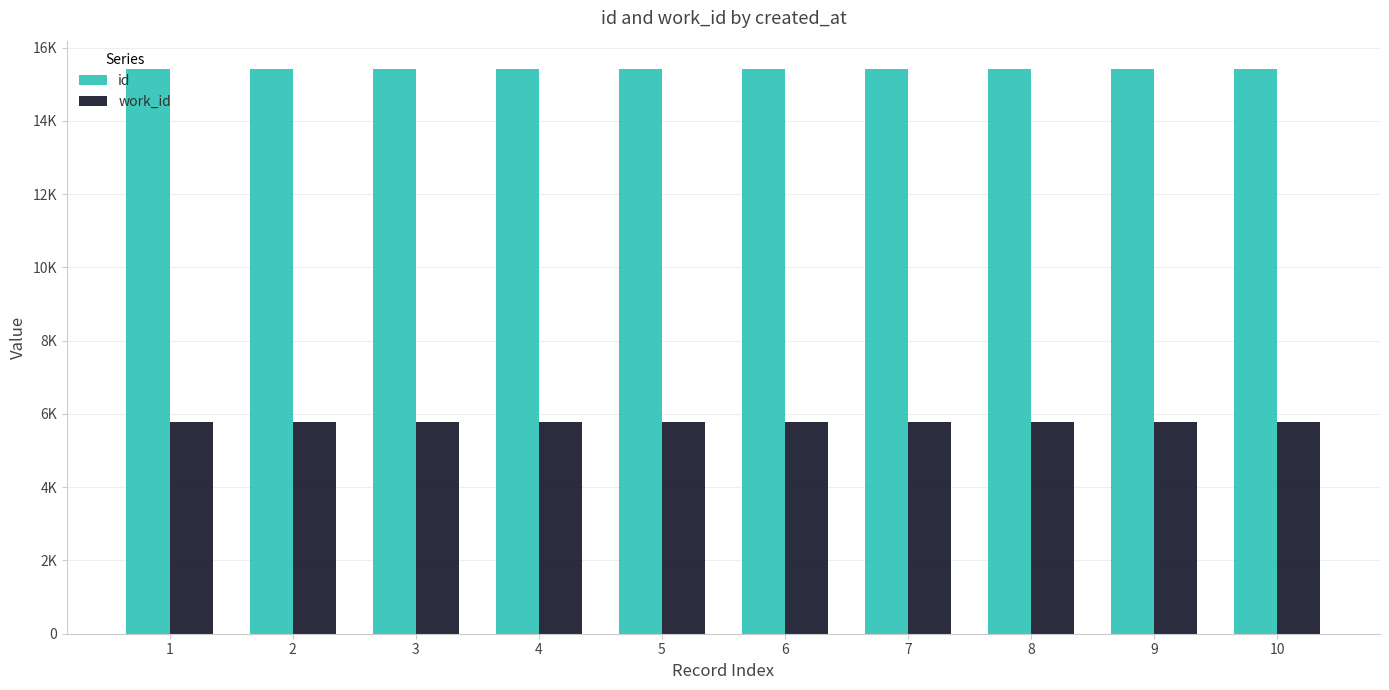

List the series in order of their overall mean, lowest first.

work_id, id